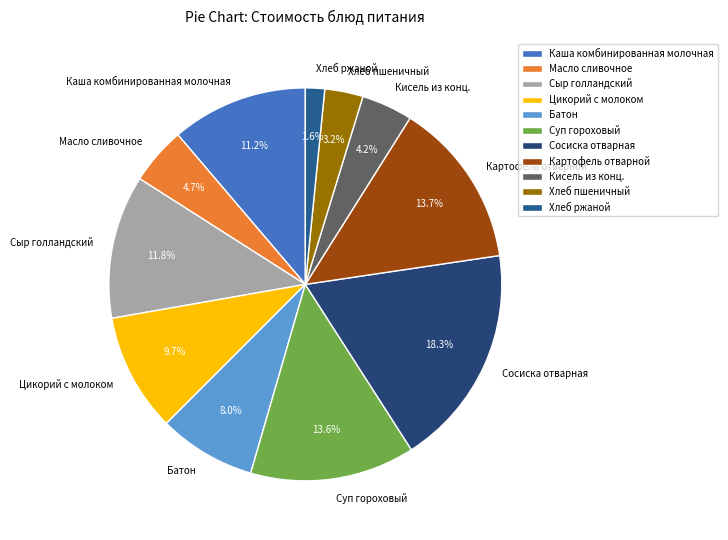

Does Кисель из конц. account for over 50% of the chart?

No